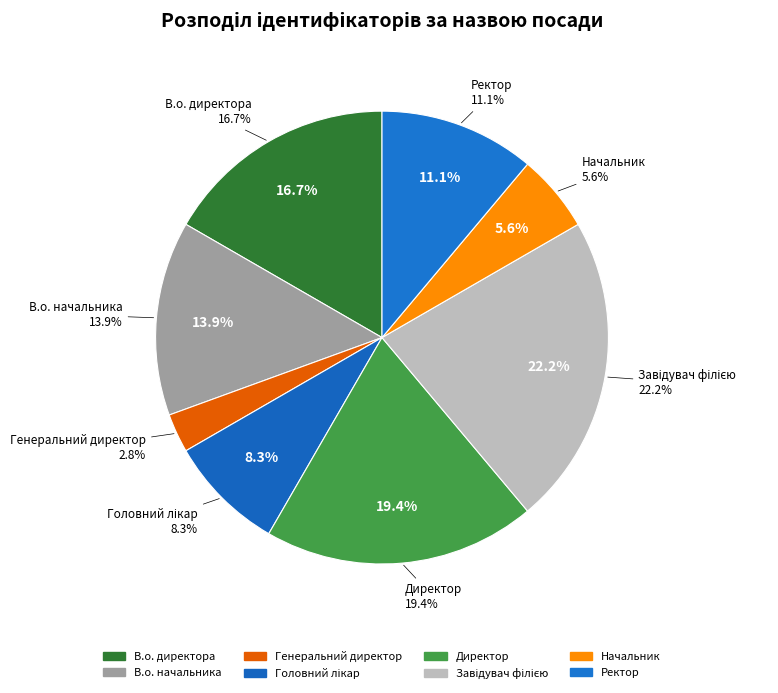

To the nearest percent, what percentage of the pie is Завідувач філією?

22%